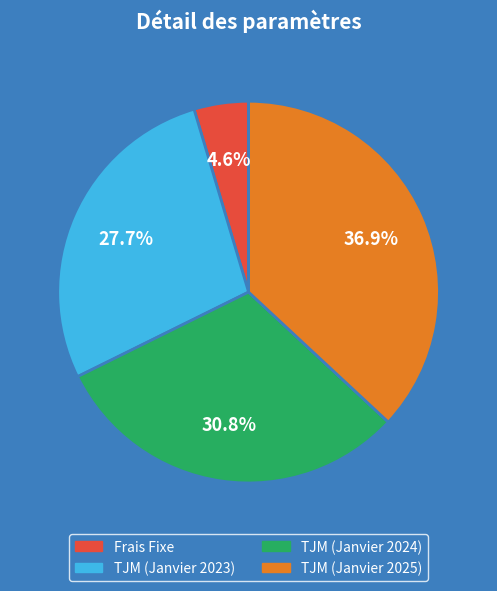

To the nearest percent, what is the average slice percentage?

25%